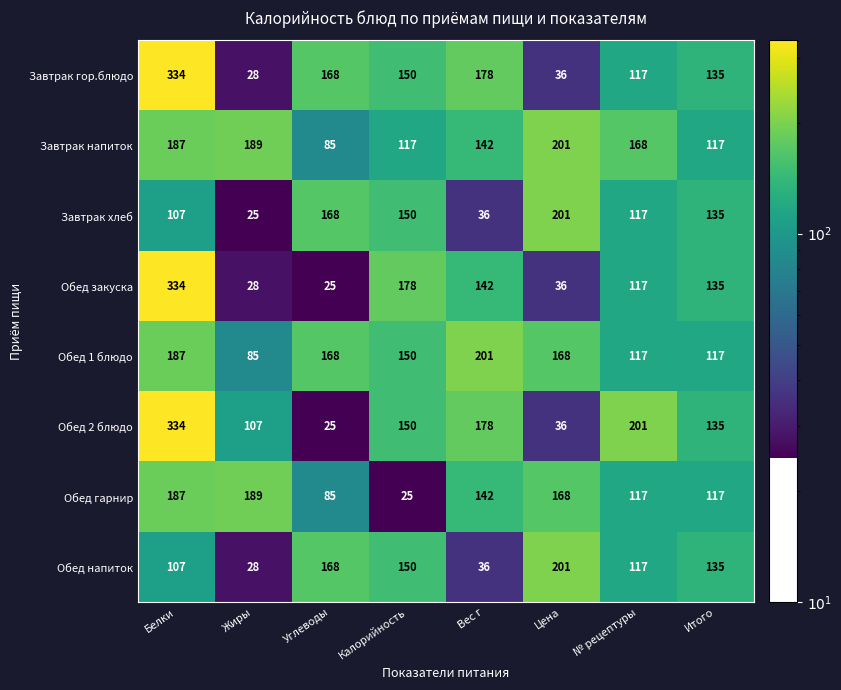

What is the sum of all Завтрак напиток values?

1206